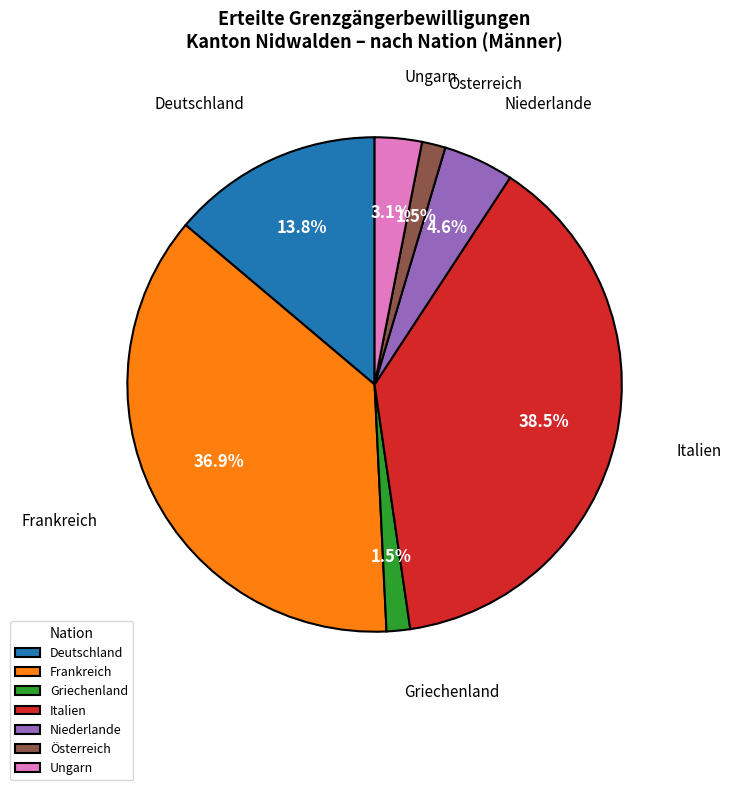

True or false: Niederlande accounts for 5% of the total.

True